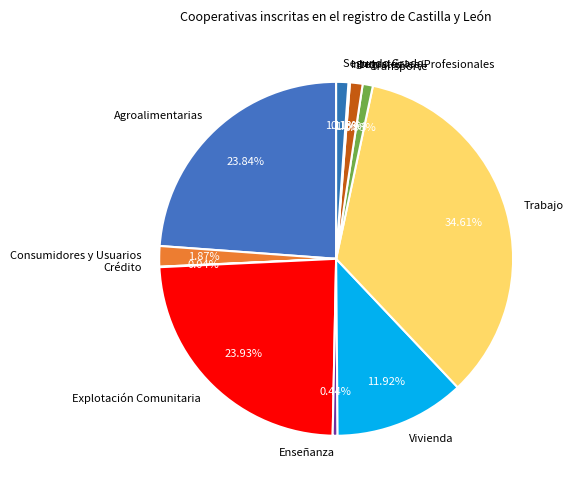

To the nearest percent, what is the difference between the largest and smallest slice percentages?

35%